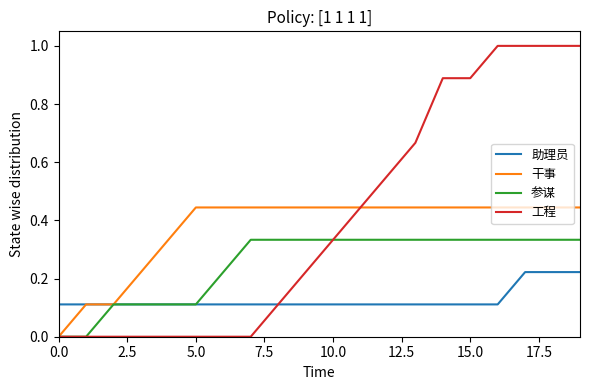

At how many categories does at least one series exceed 0?

20